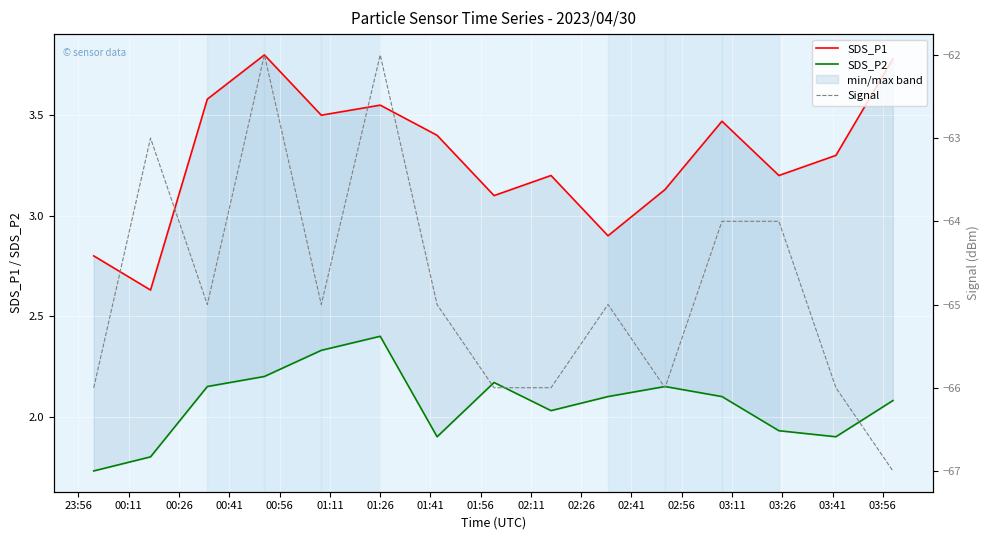

At which label does SDS_P2 reach its minimum?

23:56